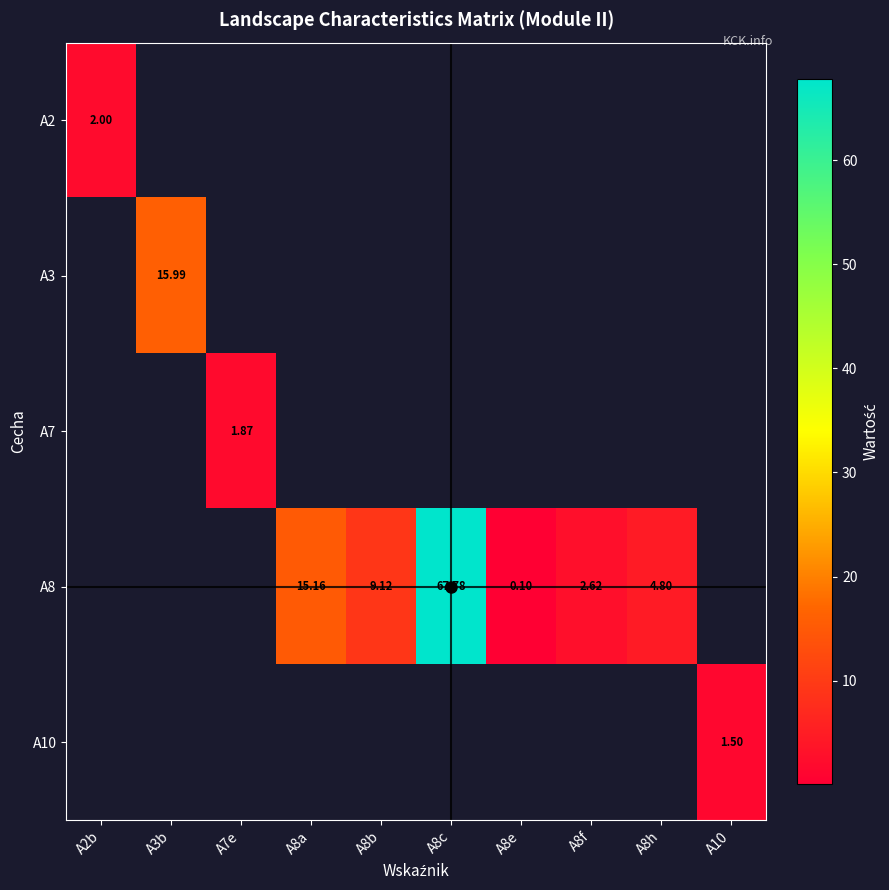

At which label does A2 reach its peak?

A2b